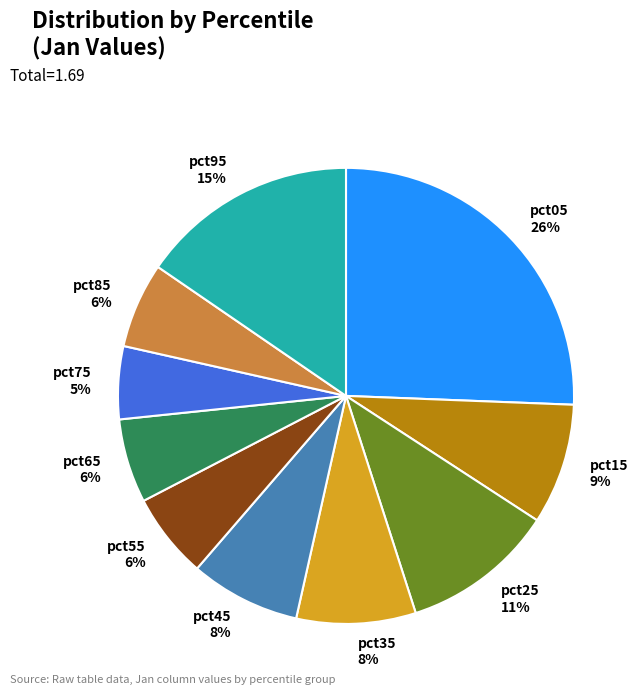

What is the smallest slice in the pie chart?

pct75